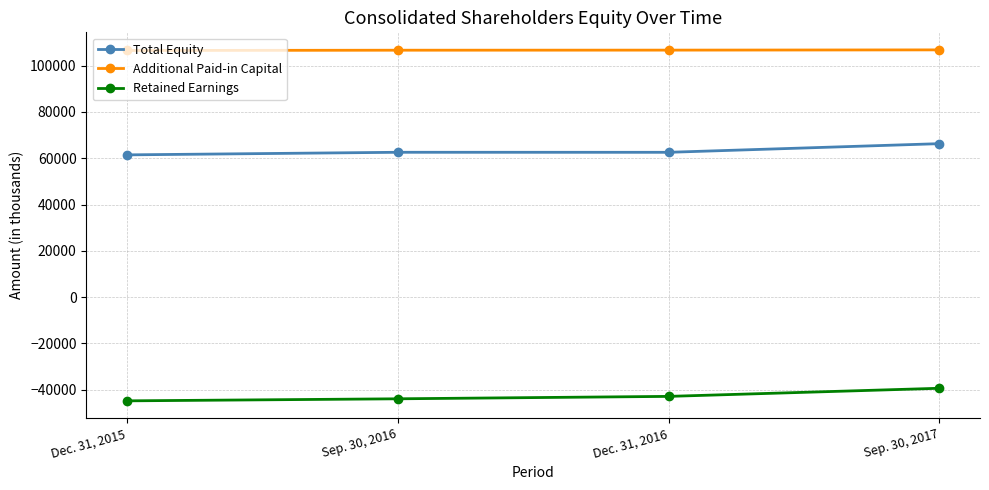

What is the lowest value of the Total Equity series?

61464